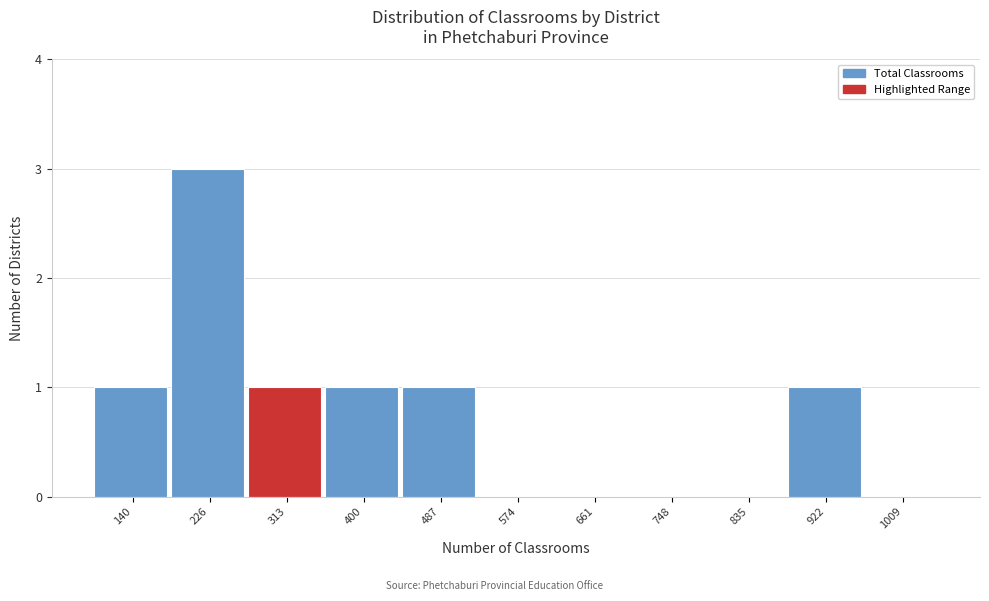

Reading right to left, list all the values displayed in this chart.

1009=0	922=1	835=0	748=0	661=0	574=0	487=1	400=1	313=1	226=3	140=1